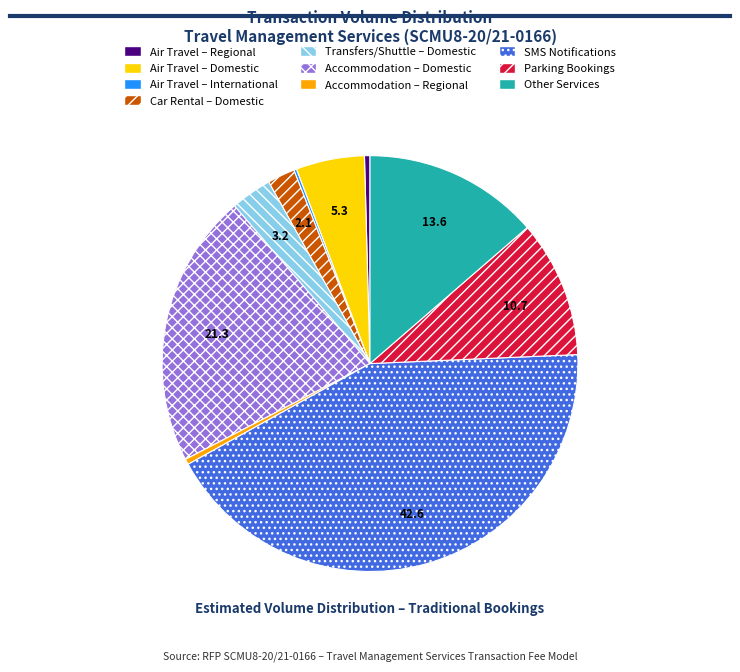

Is Transfers/Shuttle – Domestic the majority of the pie?

No